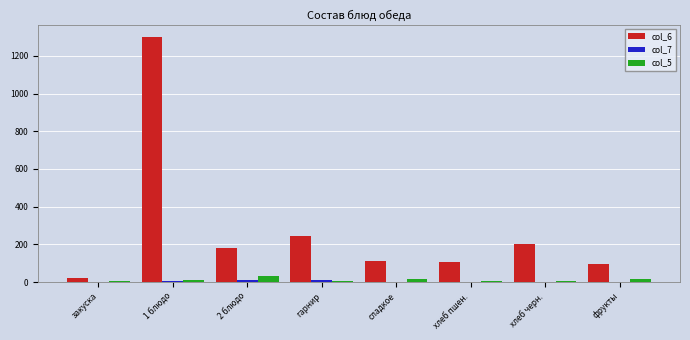

At which category does the chart reach its peak across all series?

1 блюдо